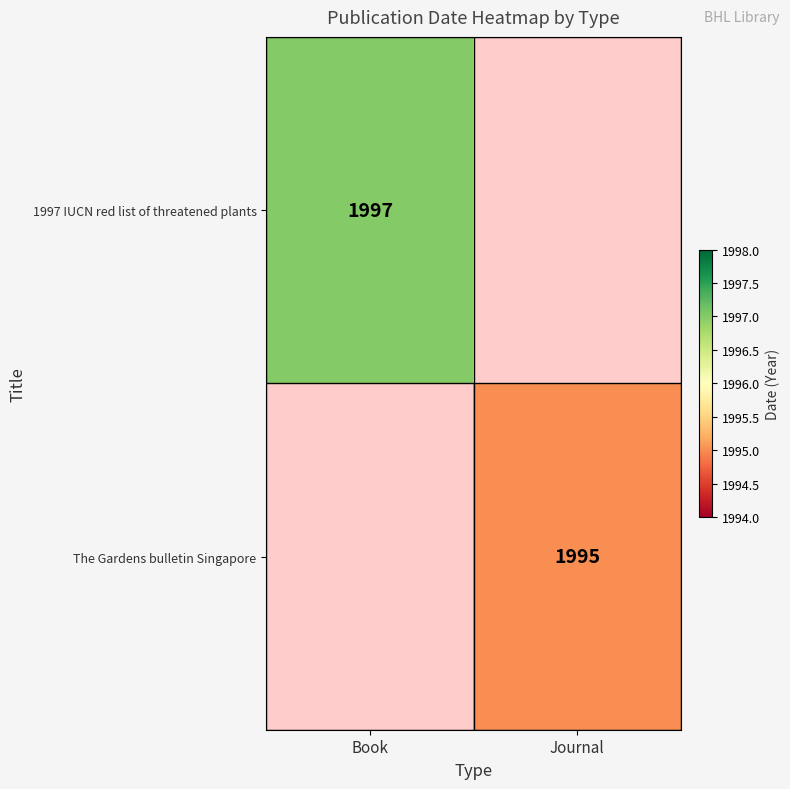

Is it true that 1997 IUCN red list of threatened plants equals 882 at Book?

False